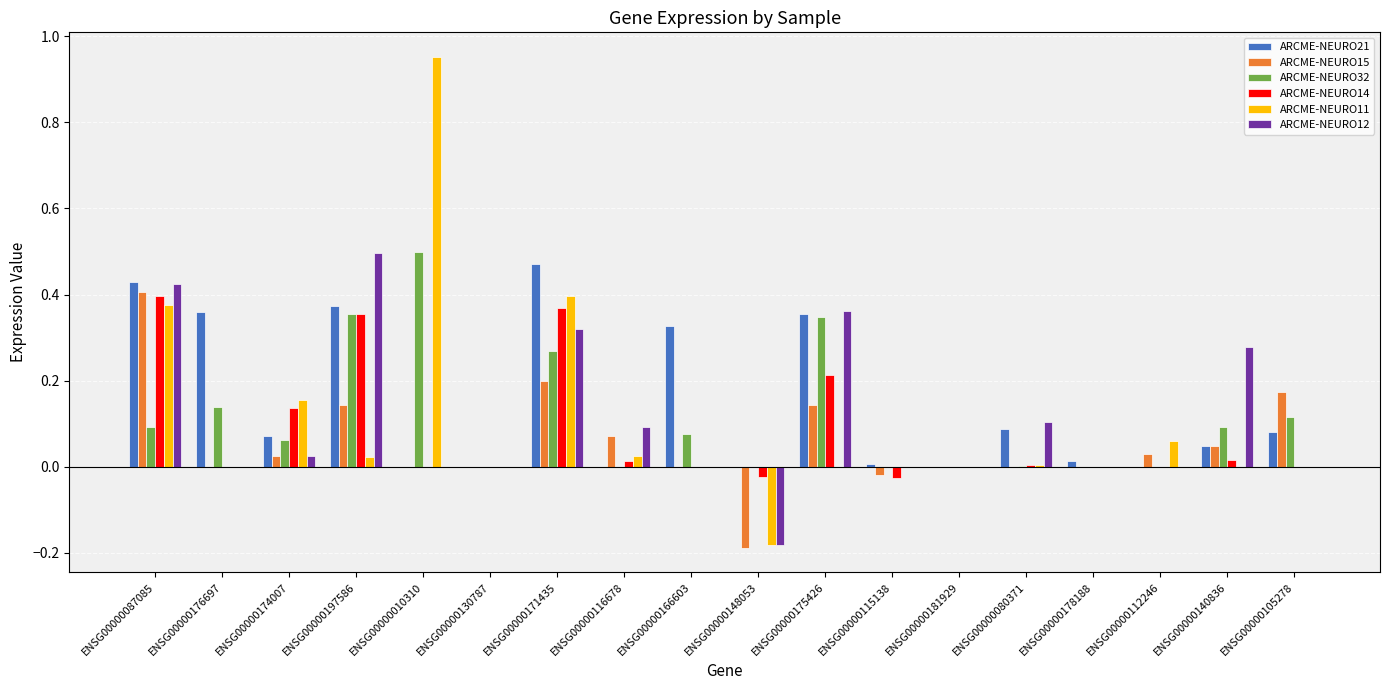

At which label does ARCME-NEURO21 reach its peak?

ENSG00000171435